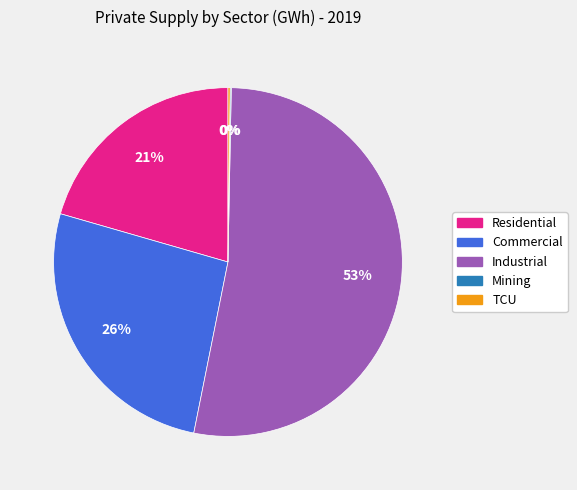

To the nearest percent, what is the average slice percentage?

20%